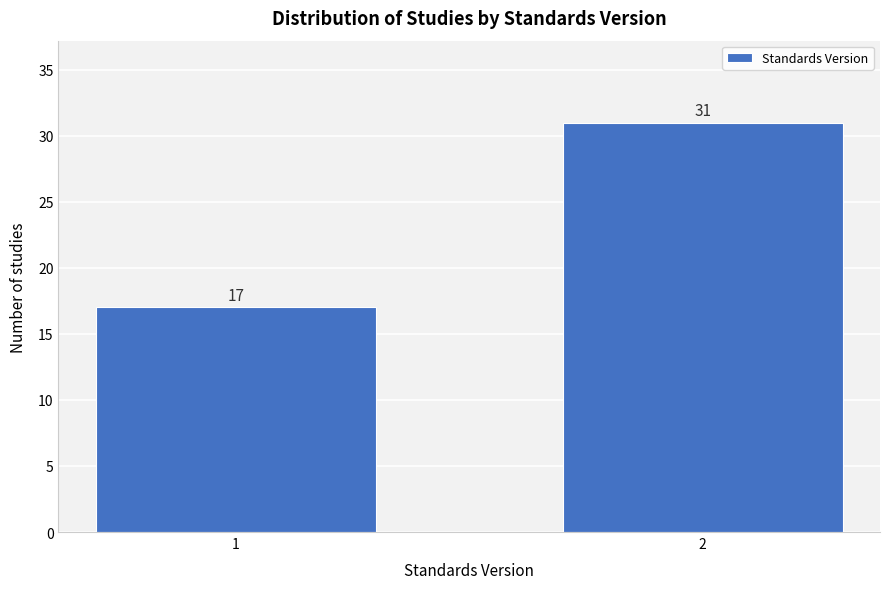

Reading right to left, list all the values displayed in this chart.

31	17